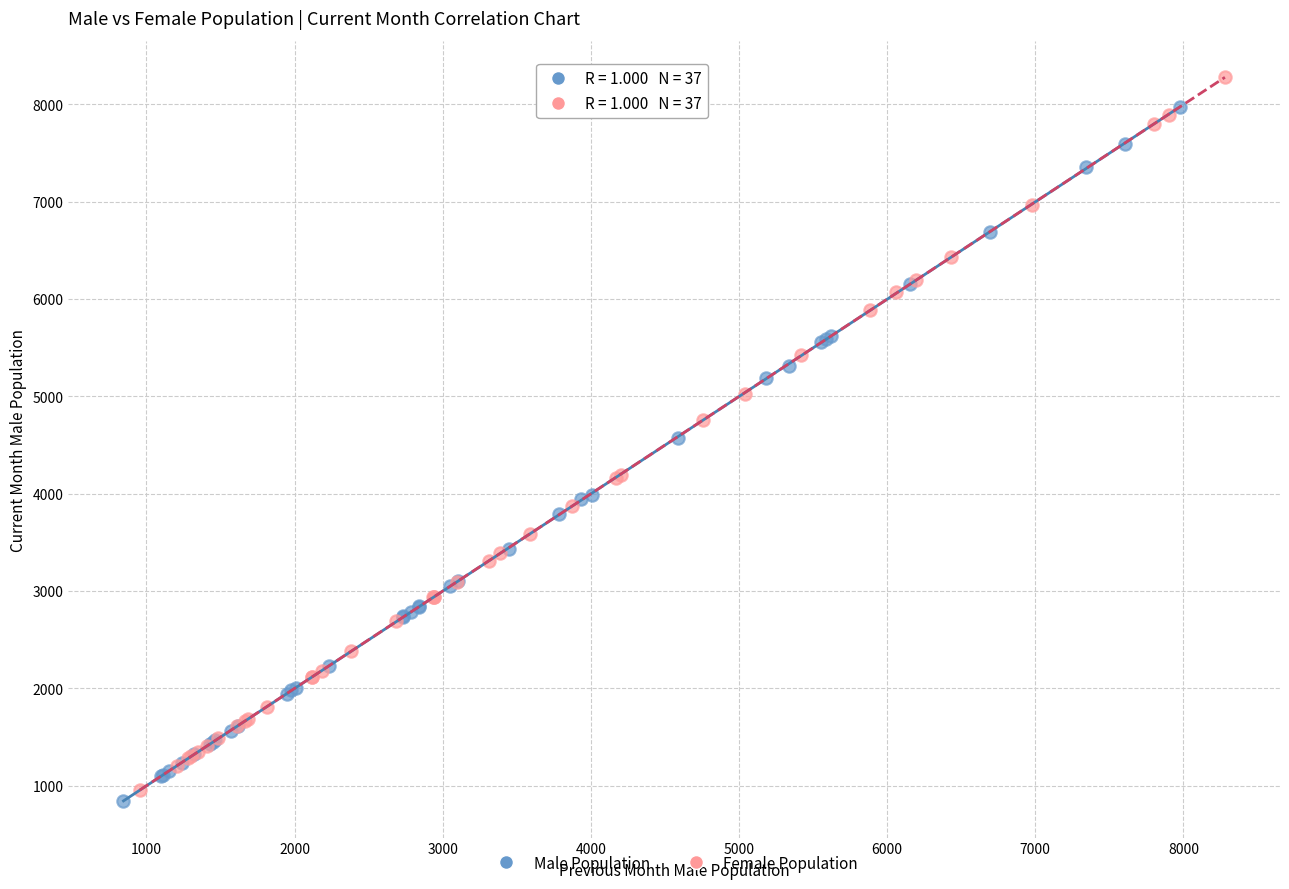

Which series has the widest spread of Y values?

Female Population